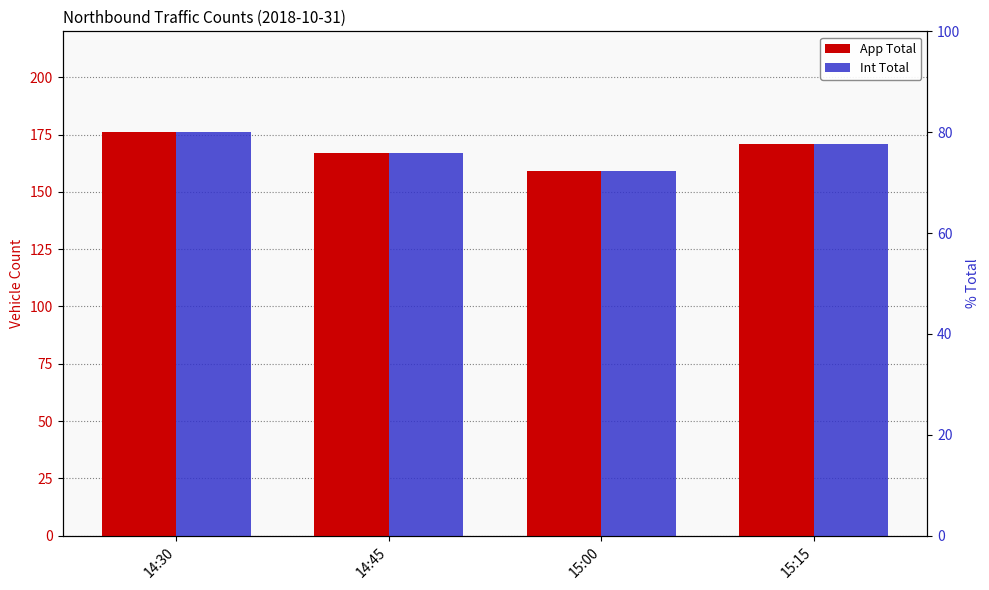

Reading right to left, list all the values displayed in this chart.

App Total: 171	159	167	176
Int Total: 171	159	167	176